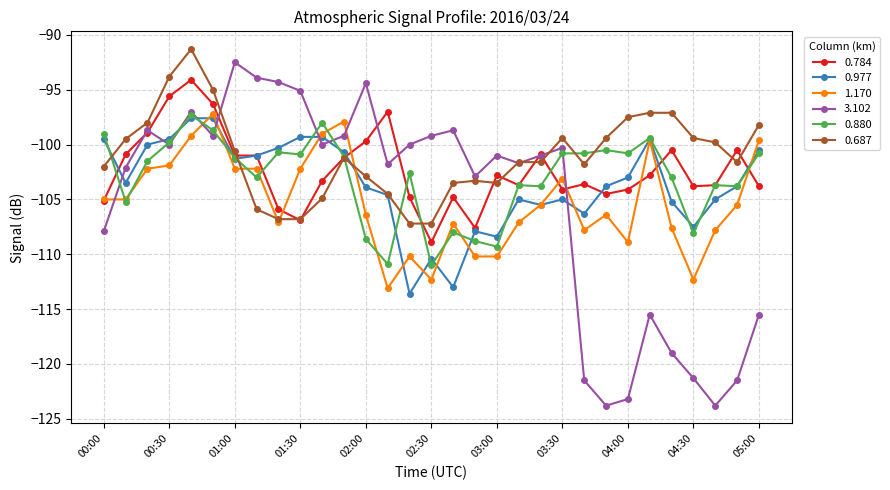

Does the chart have visible grid lines?

Yes